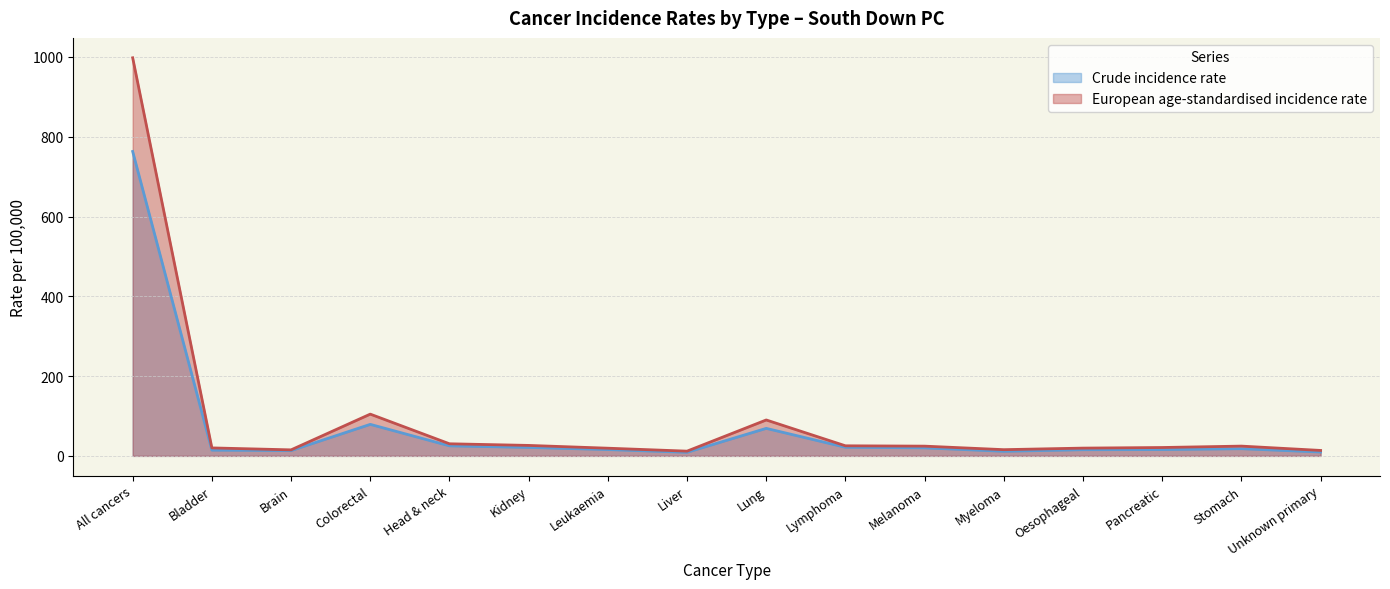

Between Head & neck and Oesophageal, which series saw the biggest shift?

European age-standardised incidence rate